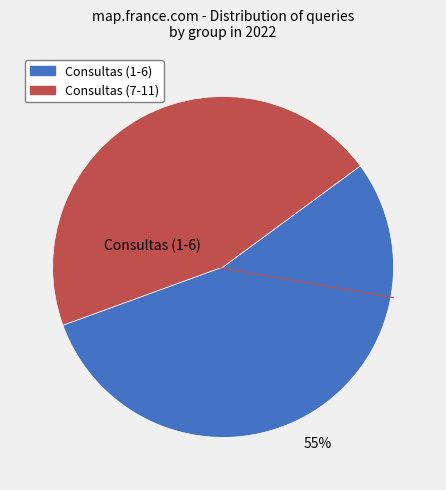

To the nearest percent, what is the average slice percentage?

50%